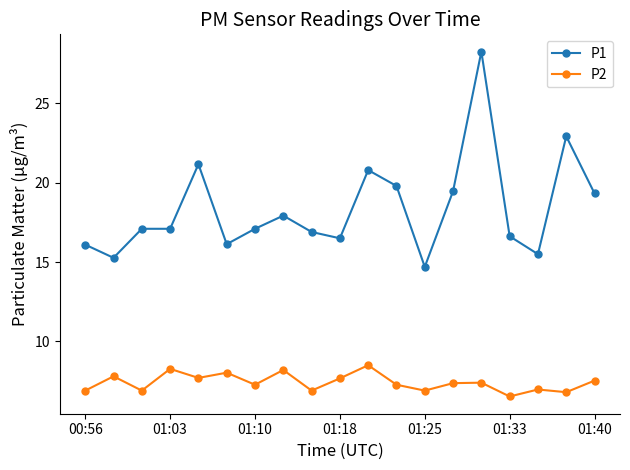

What is the average value of the P2 series?

7.4